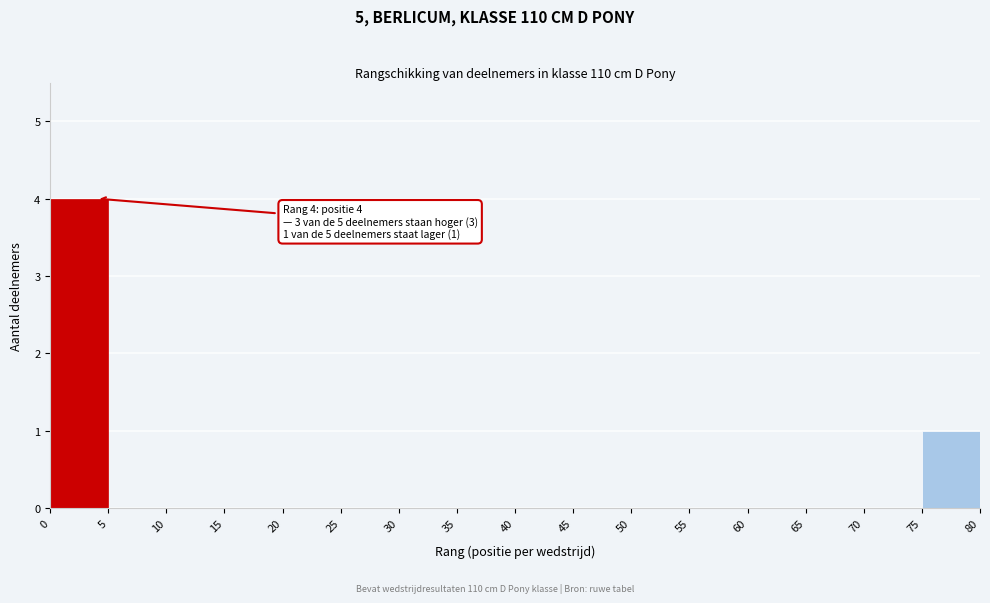

Which range on the x-axis has the tallest bar?

0 to 5